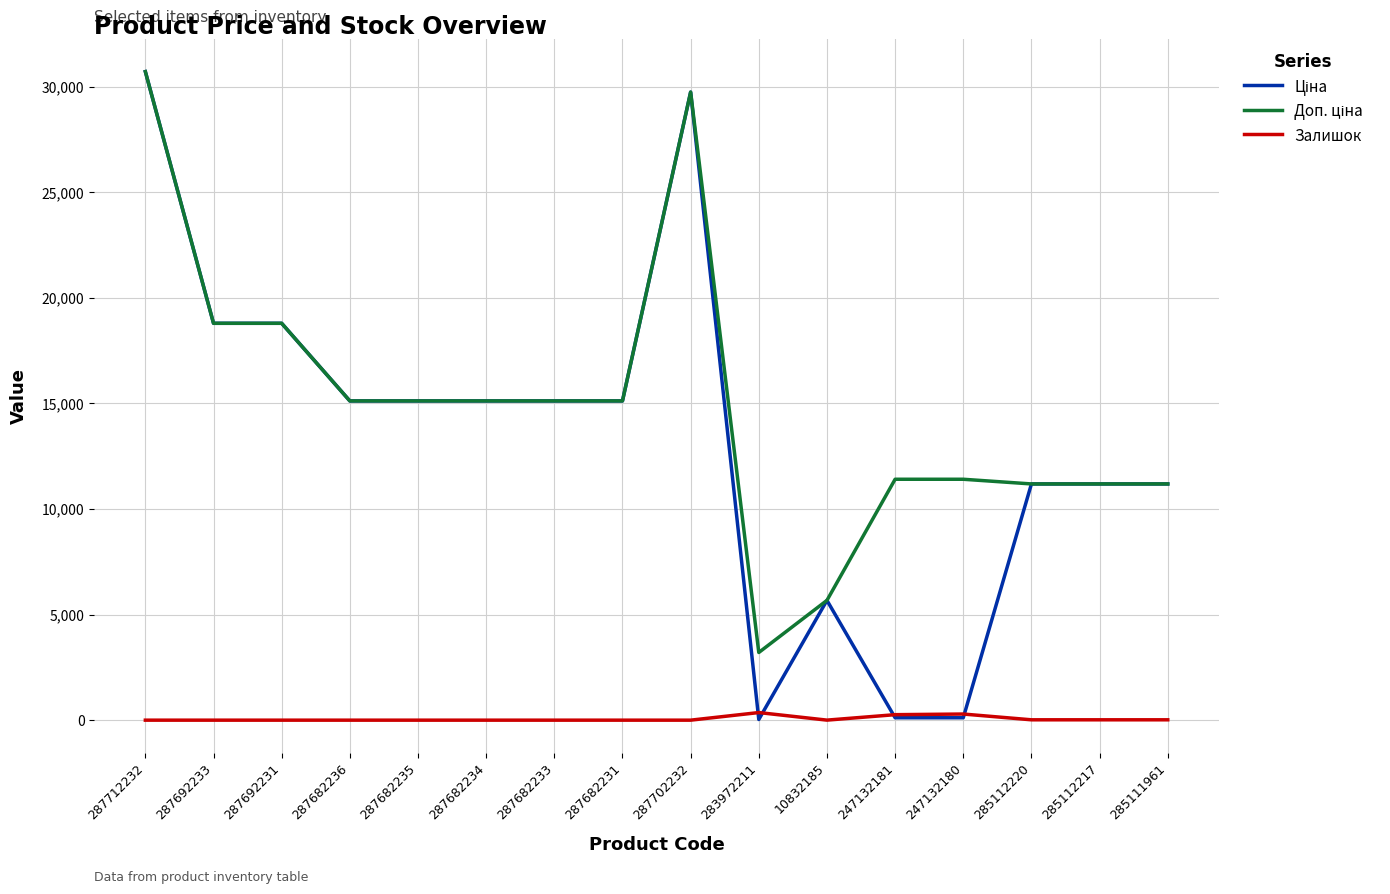

Is it true that Залишок equals 17.0 at 285112217?

True